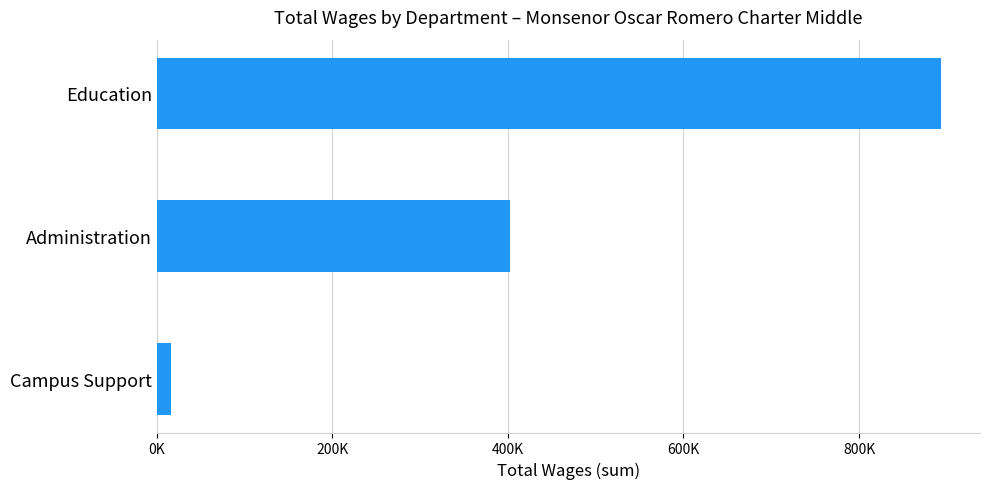

List the labels in order of value, smallest first.

Campus Support, Administration, Education